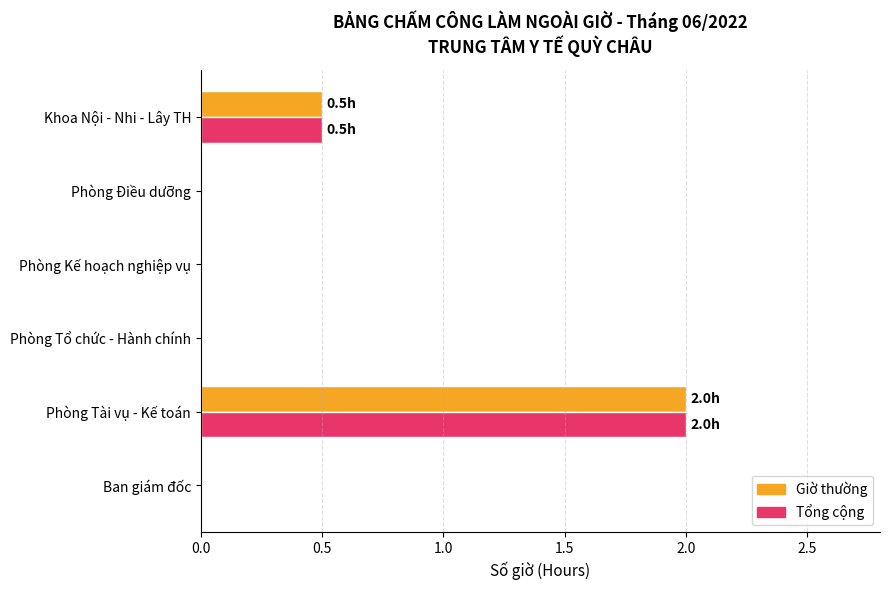

What is the average value of the Giờ thường series?

0.4